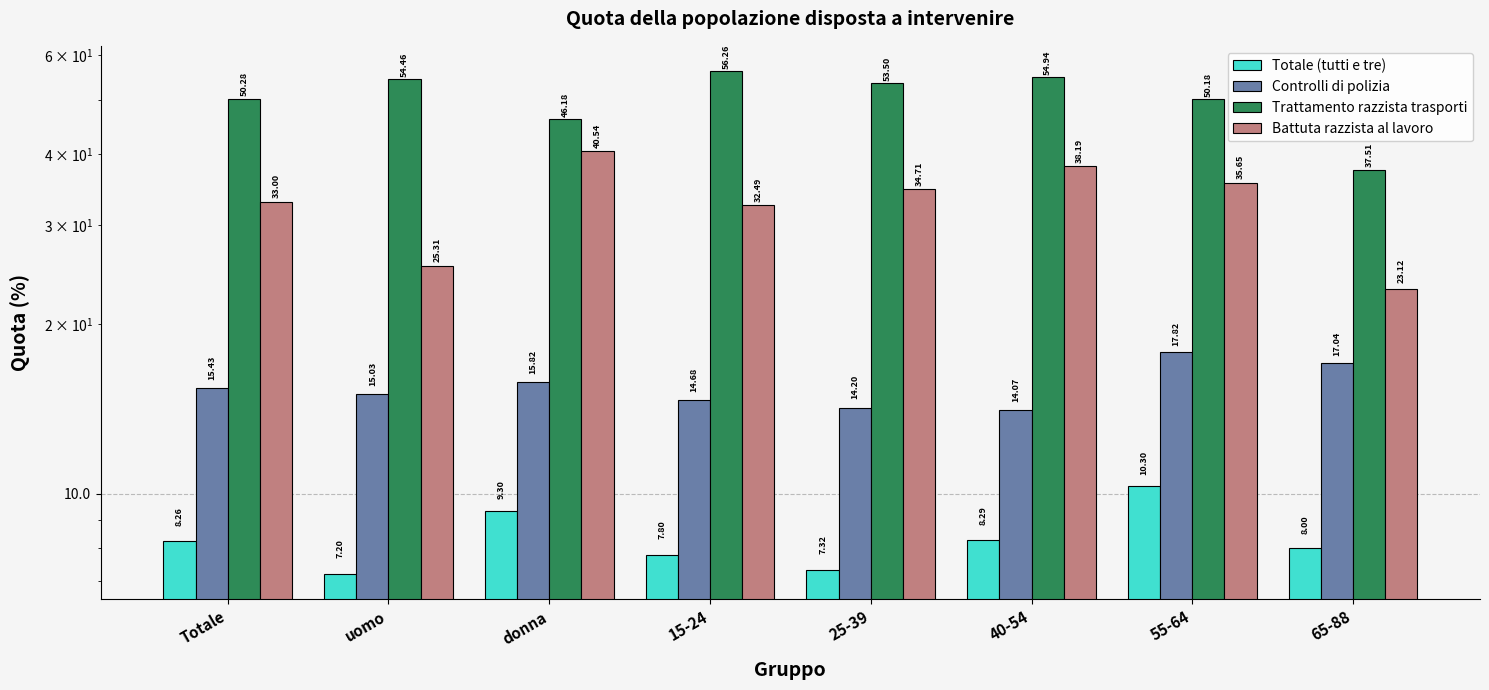

Rank the categories by Totale (tutti e tre) value from lowest to highest.

uomo, 25-39, 15-24, 65-88, Totale, 40-54, donna, 55-64